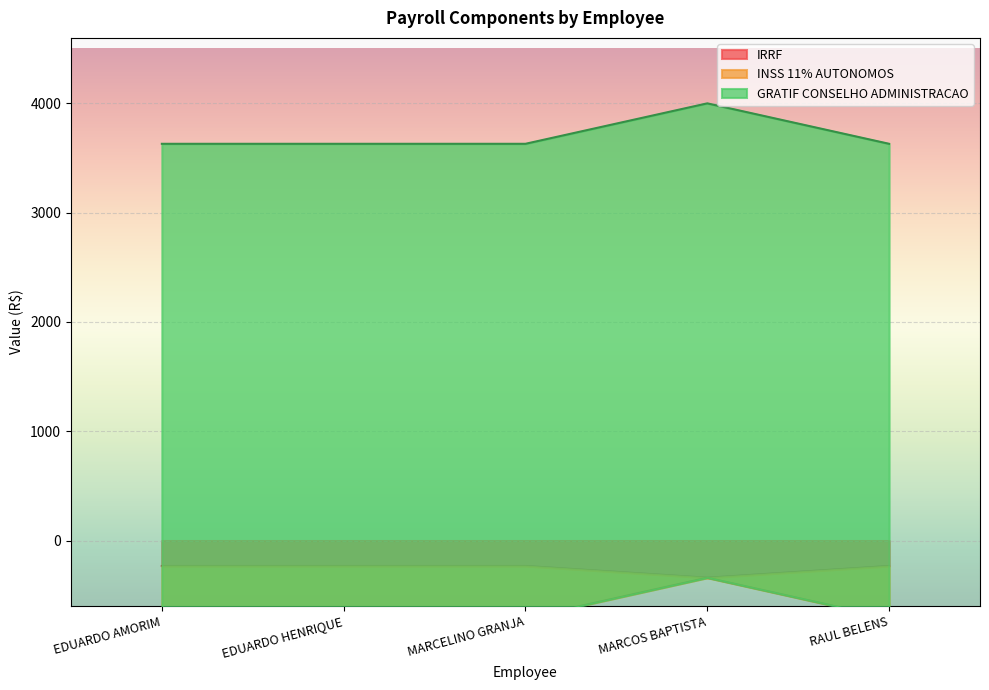

What is the label of the 5th point from the right?

EDUARDO AMORIM